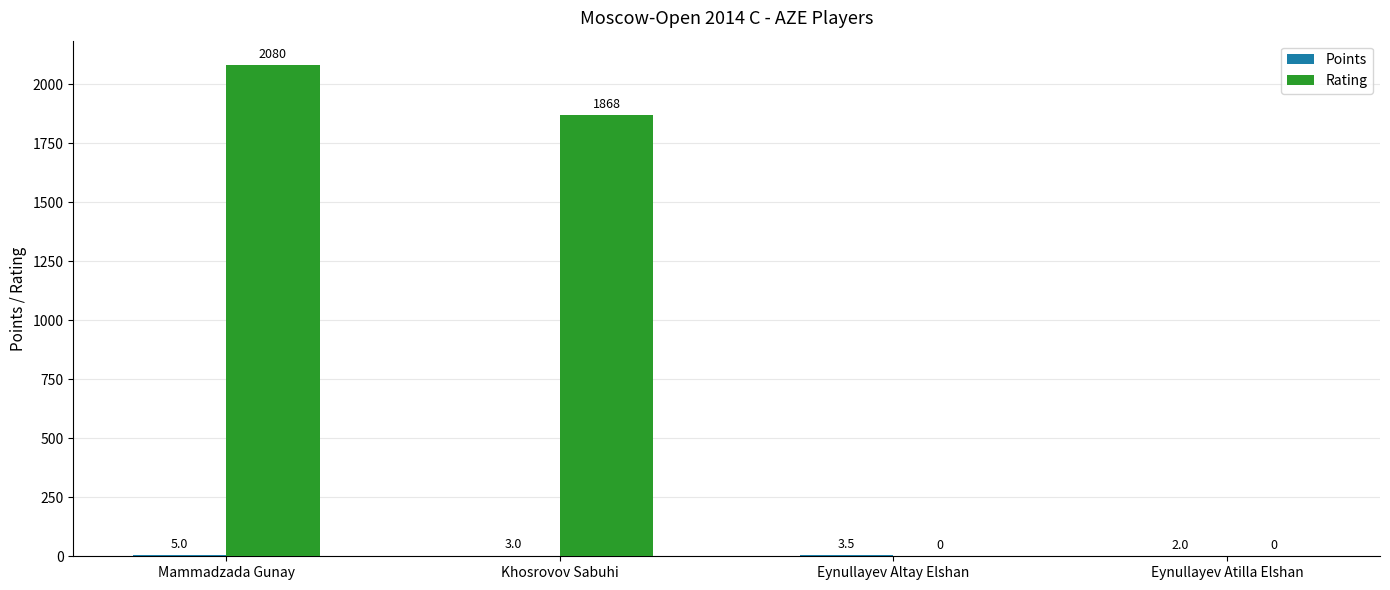

Is it true that Rating equals 630.3 at Eynullayev Atilla Elshan?

False